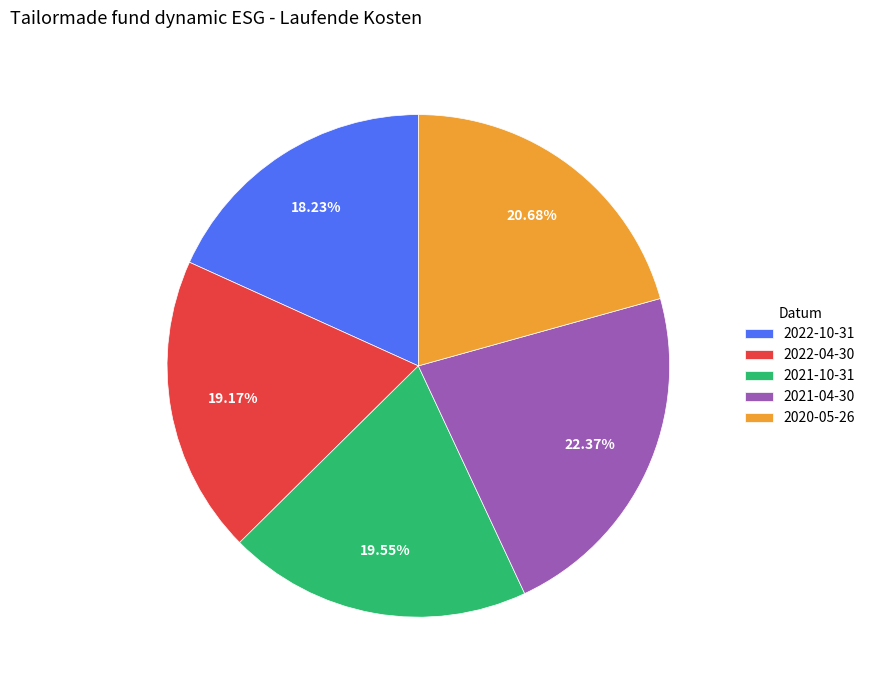

Which slice is the largest?

2021-04-30